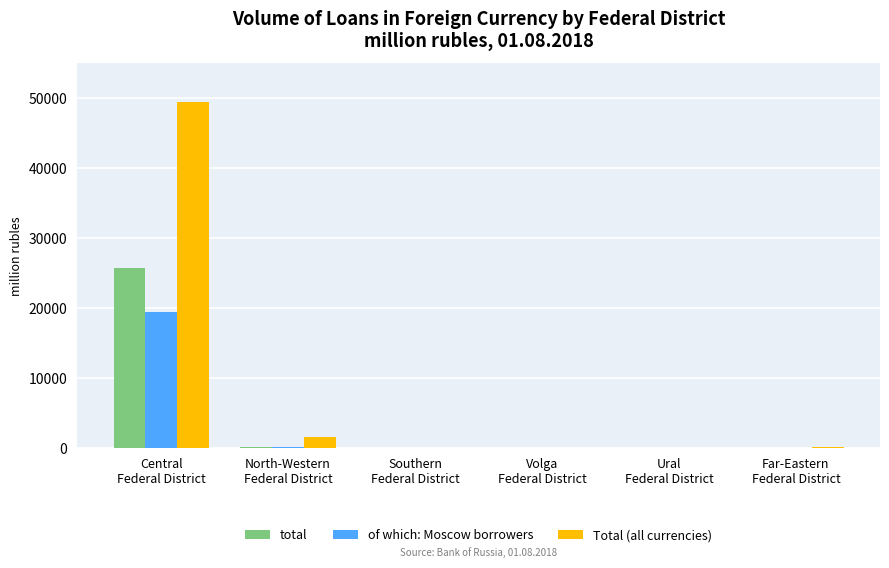

How many categories are shown in the chart?

6